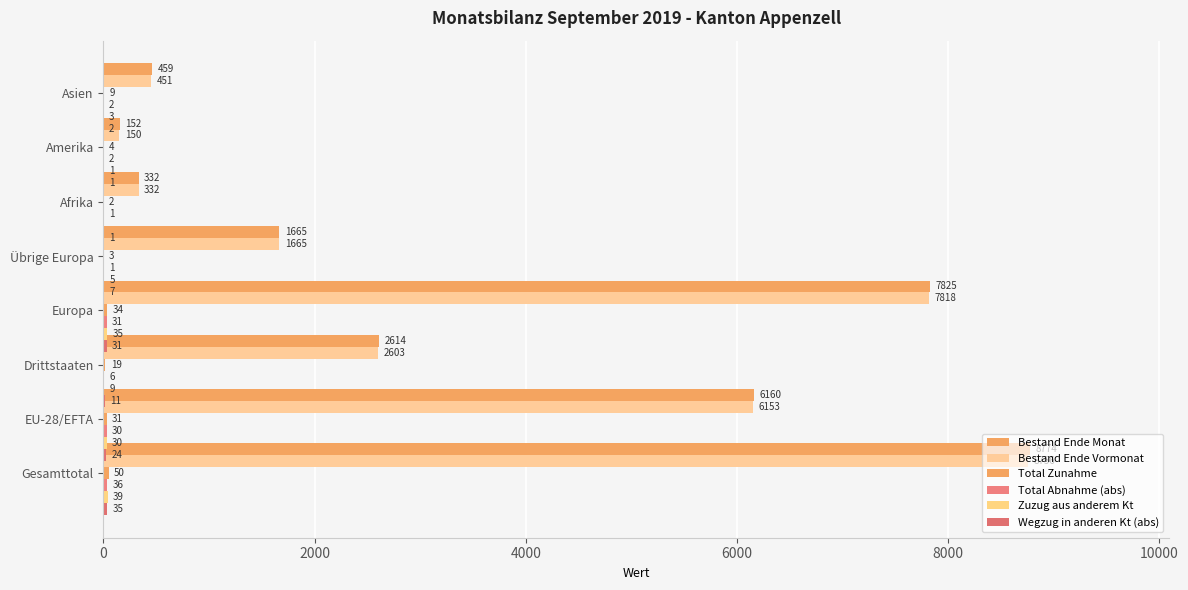

Reading left to right, what are all the values shown in this chart?

Bestand Ende Monat: 8774	6160	2614	7825	1665	332	152	459
Bestand Ende Vormonat: 8756	6153	2603	7818	1665	332	150	451
Total Zunahme: 50	31	19	34	3	2	4	9
Total Abnahme (abs): 36	30	6	31	1	1	2	2
Zuzug aus anderem Kt: 39	30	9	35	5	0	1	3
Wegzug in anderen Kt (abs): 35	24	11	31	7	1	1	2